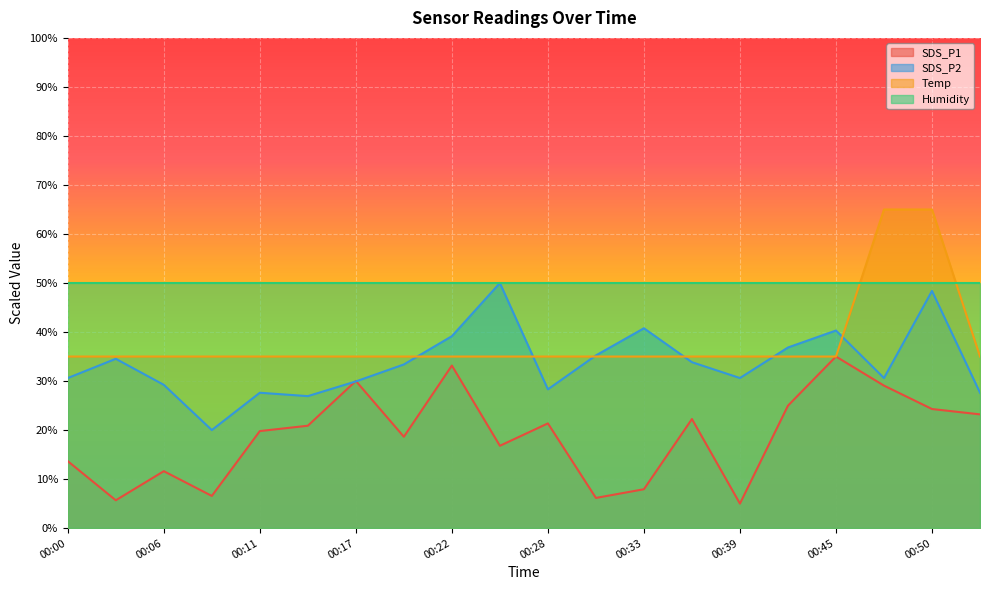

Where is Temp nearest to the value 50?

00:00